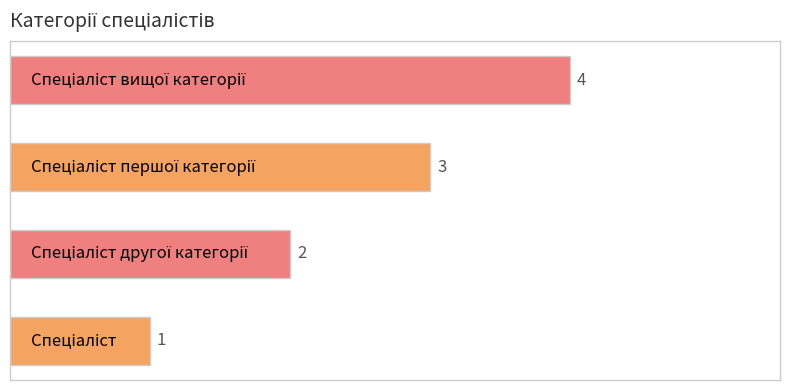

What is the sum of all values?

10